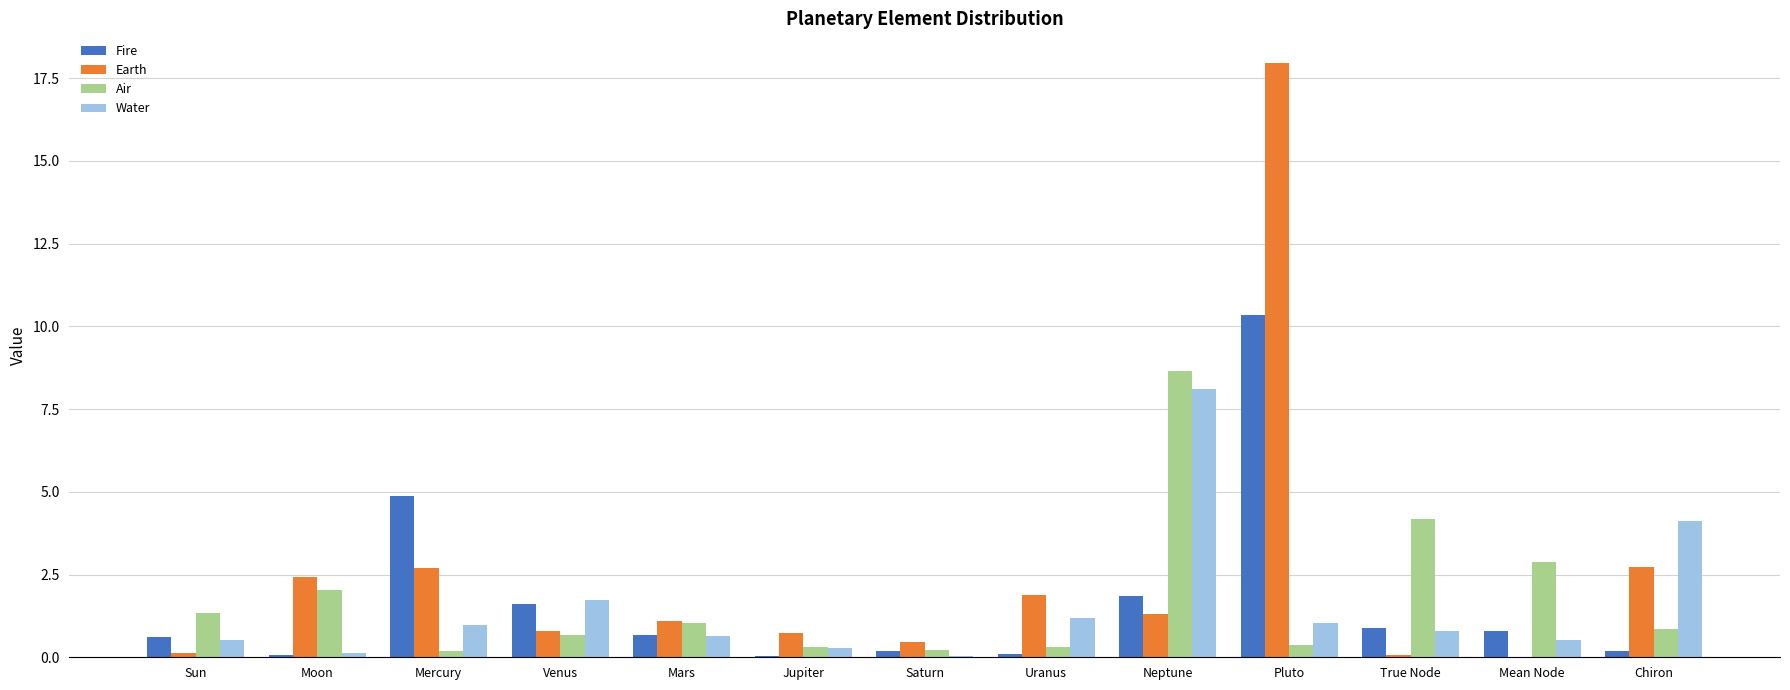

Is the value of Earth at Mars greater than the value of Air at True Node?

No